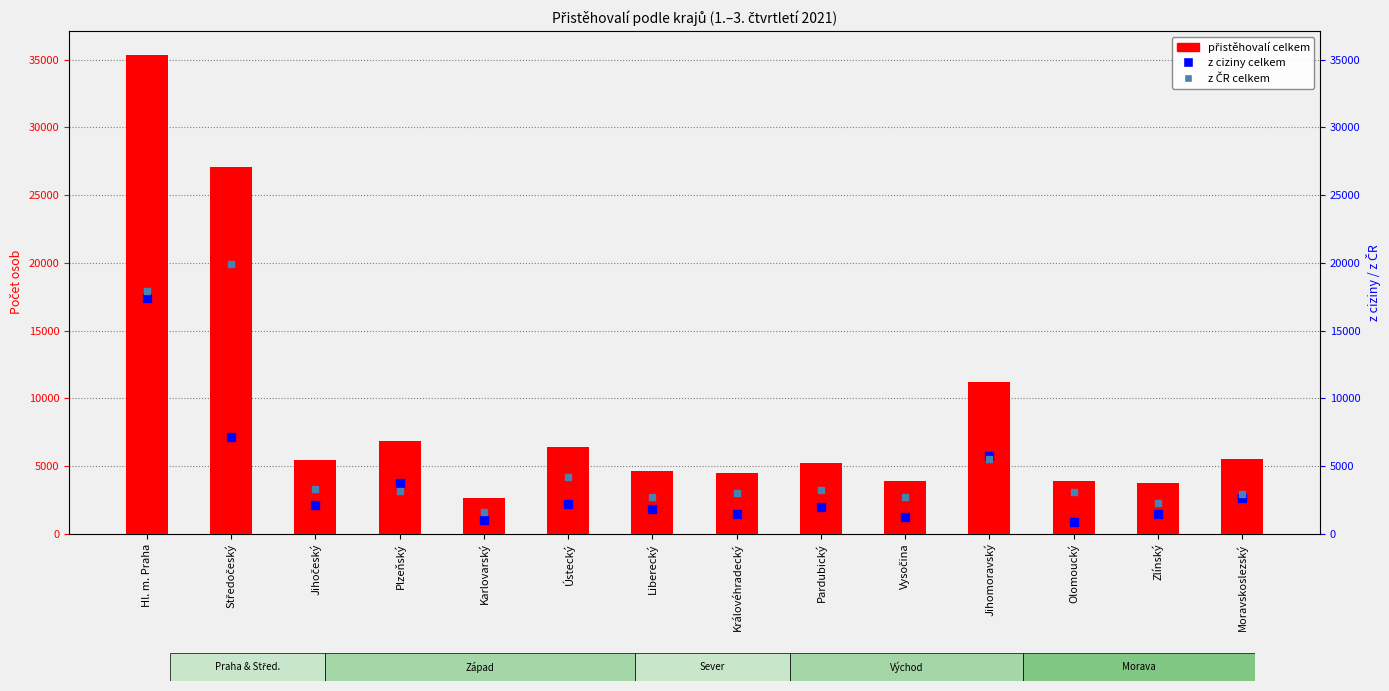

Is the value of přistěhovalí celkem at Olomoucký greater than the value of z ciziny celkem at Olomoucký?

Yes